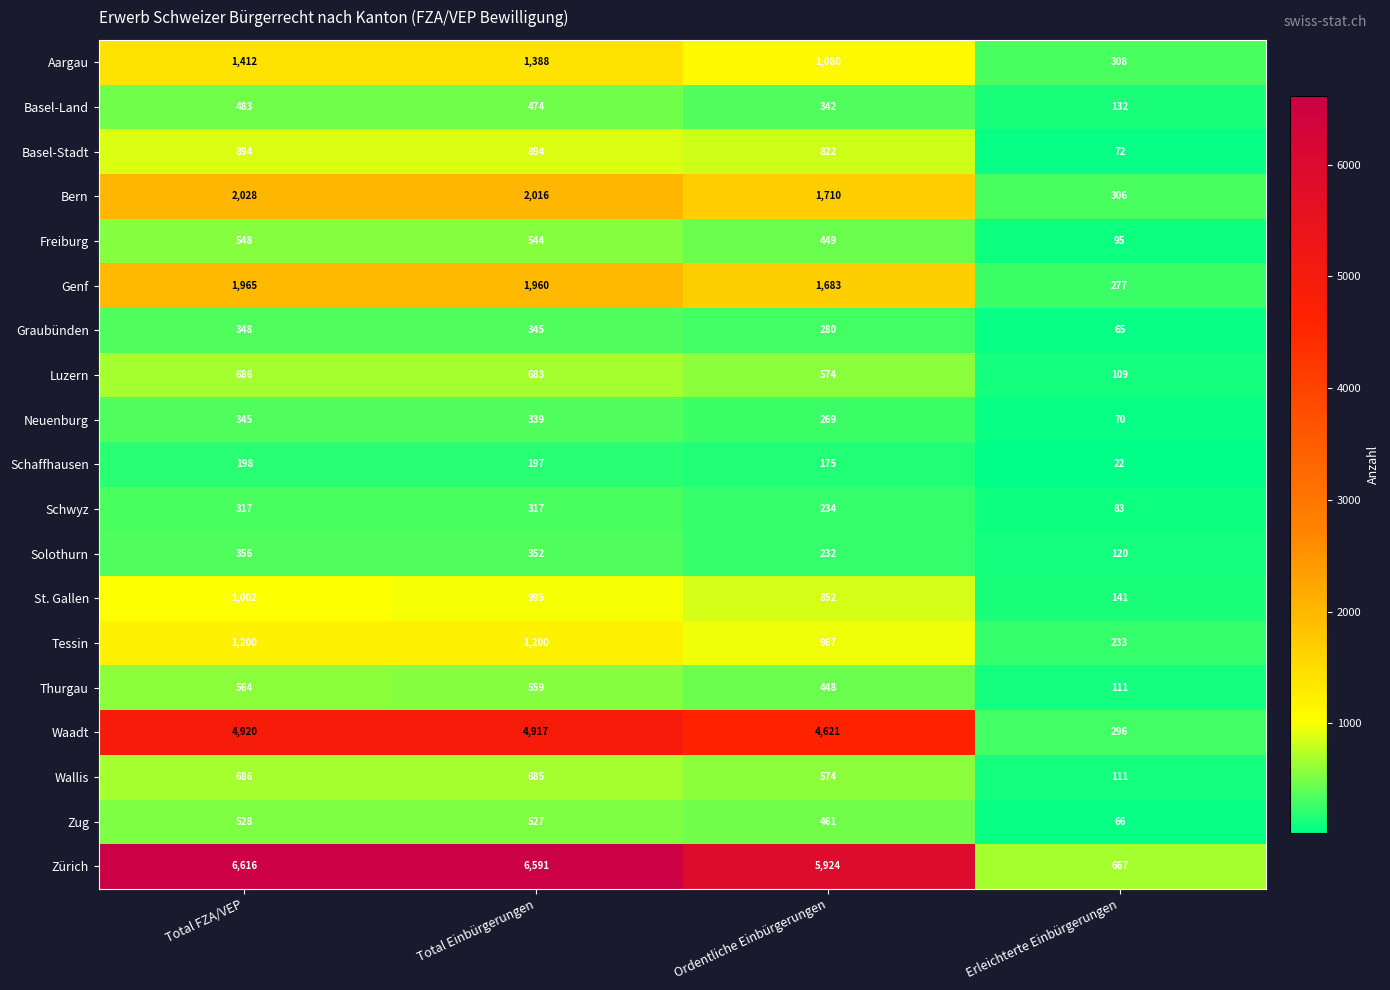

Which category has the highest value across all series?

Total FZA/VEP